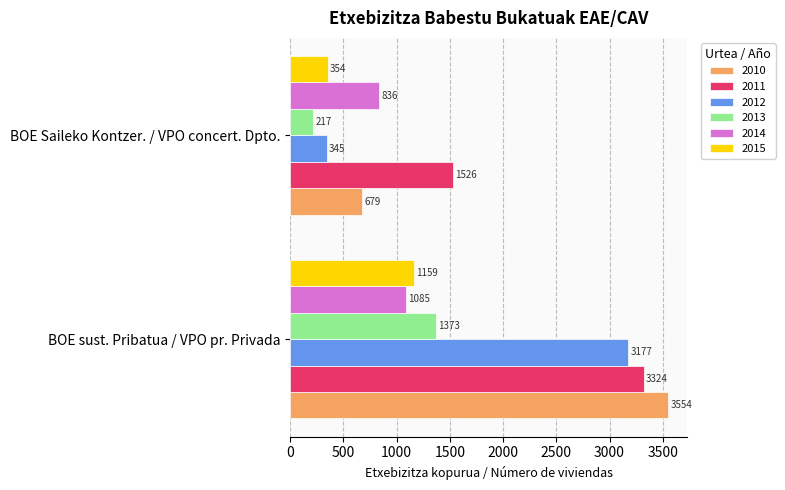

How many 2010 values are between 679 and 3554?

2